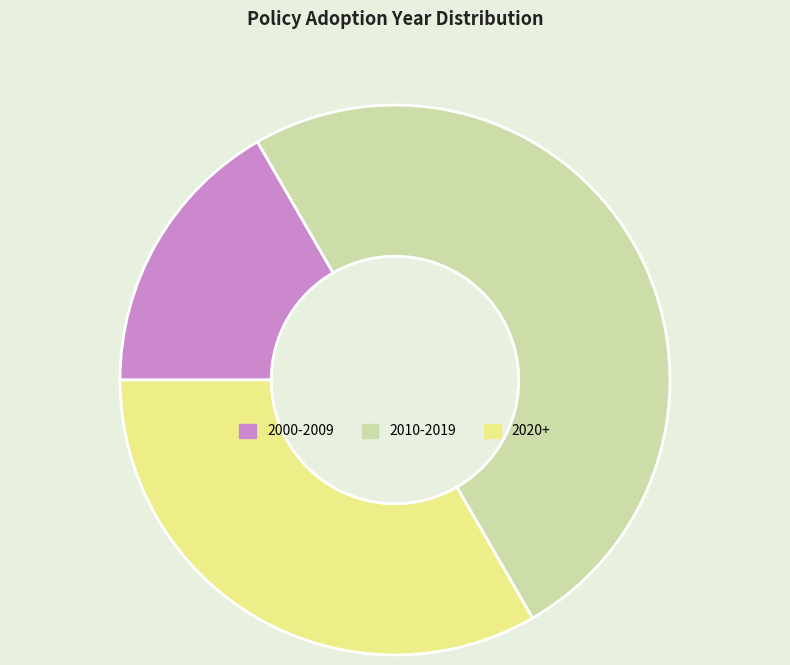

Count the number of slices in the pie.

3